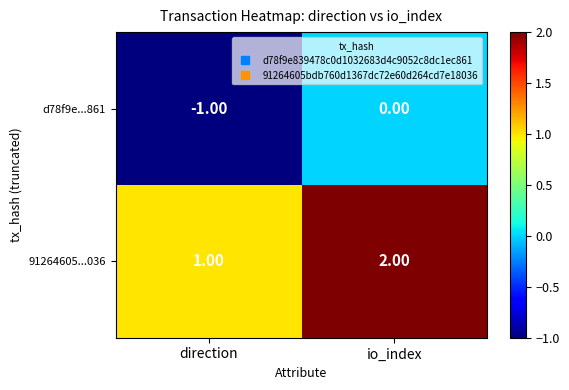

At which label does 91264605...036 reach its peak?

io_index